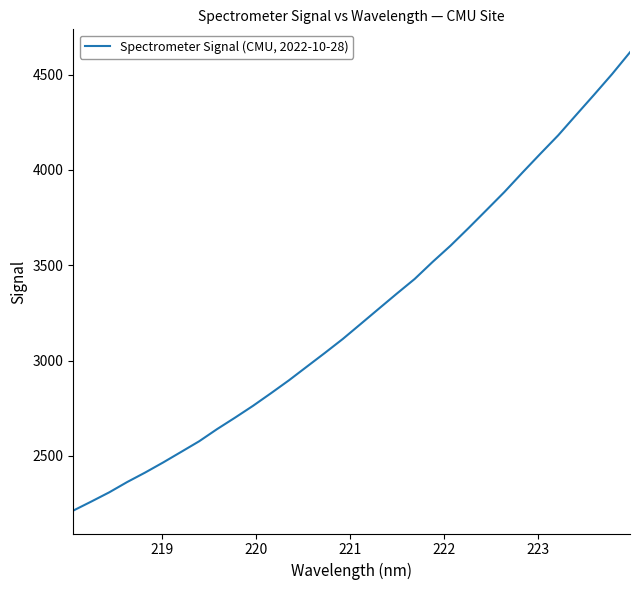

What is the greatest value displayed?

4617.1